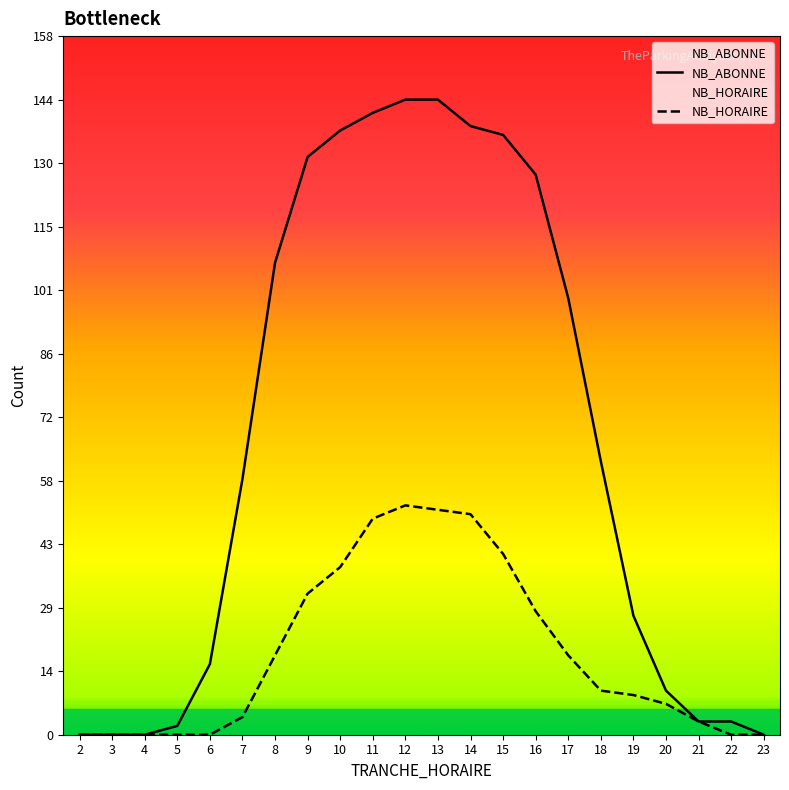

What is the difference between the highest and lowest values at 10?

99